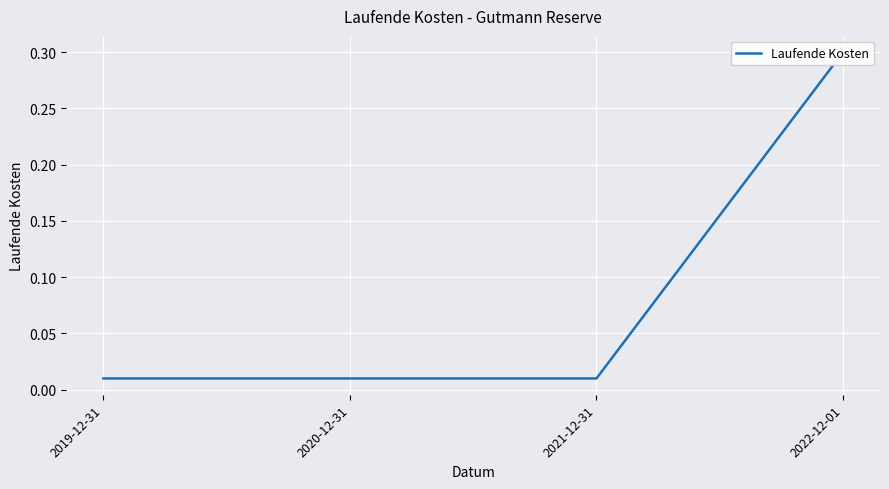

How many lines are shown in the chart?

1